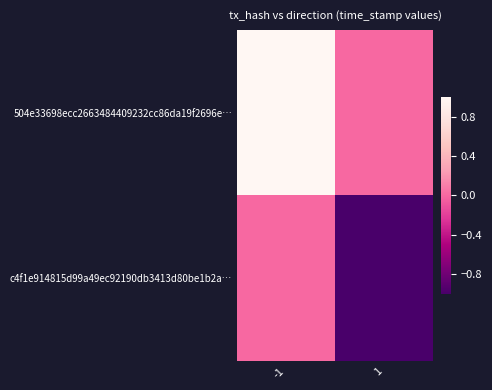

What is the difference between the highest and lowest values at 1?

1